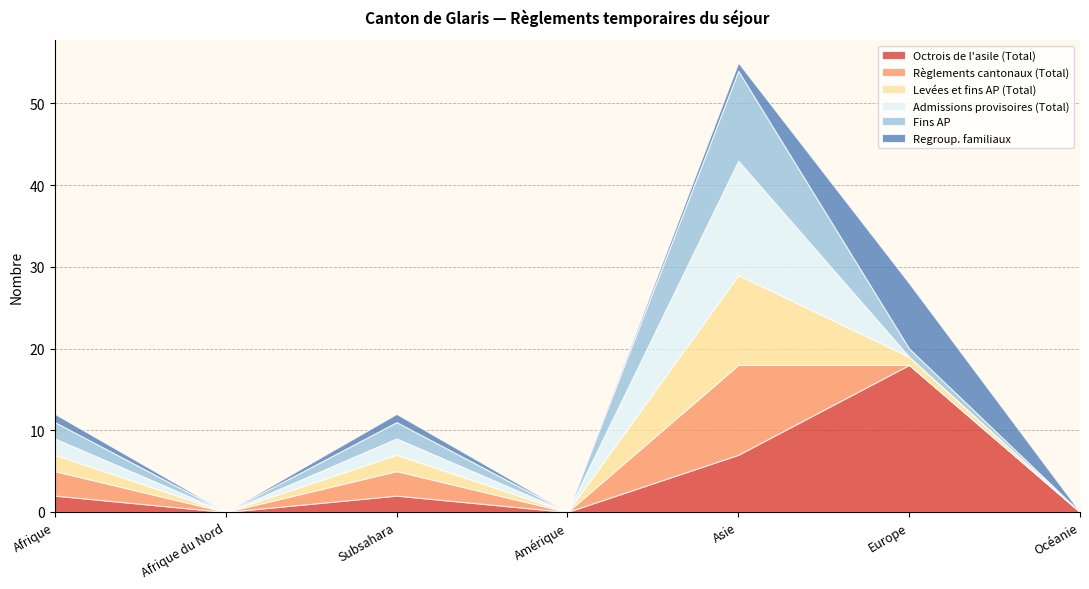

Reading left to right, list all the values displayed in this chart.

Octrois de l'asile (Total): Afrique=2	Afrique du Nord=0	Subsahara=2	Amérique=0	Asie=7	Europe=18	Océanie=0
Règlements cantonaux (Total): Afrique=3	Afrique du Nord=0	Subsahara=3	Amérique=0	Asie=11	Europe=0	Océanie=0
Levées et fins AP (Total): Afrique=2	Afrique du Nord=0	Subsahara=2	Amérique=0	Asie=11	Europe=1	Océanie=0
Admissions provisoires (Total): Afrique=2	Afrique du Nord=0	Subsahara=2	Amérique=0	Asie=14	Europe=0	Océanie=0
Fins AP: Afrique=2	Afrique du Nord=0	Subsahara=2	Amérique=0	Asie=11	Europe=1	Océanie=0
Regroup. familiaux: Afrique=1	Afrique du Nord=0	Subsahara=1	Amérique=0	Asie=1	Europe=8	Océanie=0